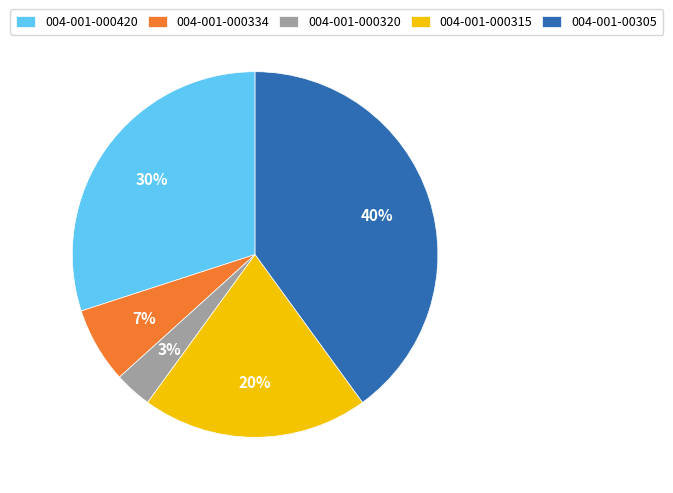

Which has a higher value, 004-001-000315 or 004-001-000320?

004-001-000315